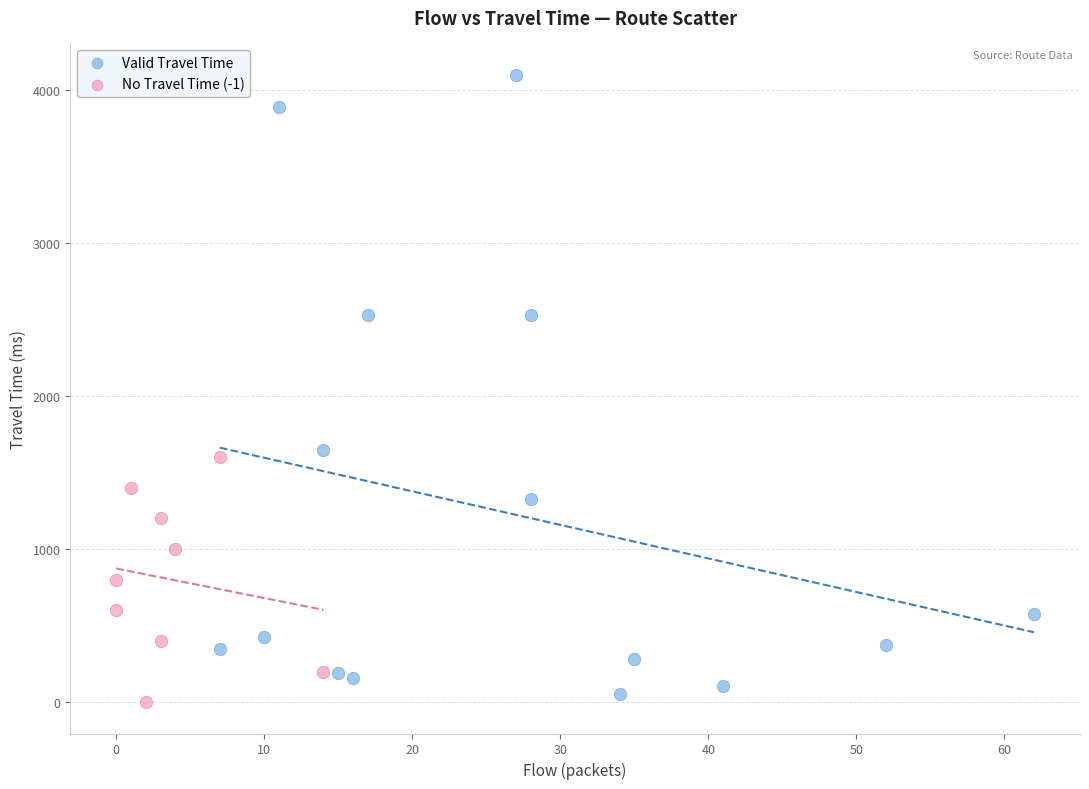

Which series contains the highest Y value?

Valid Travel Time